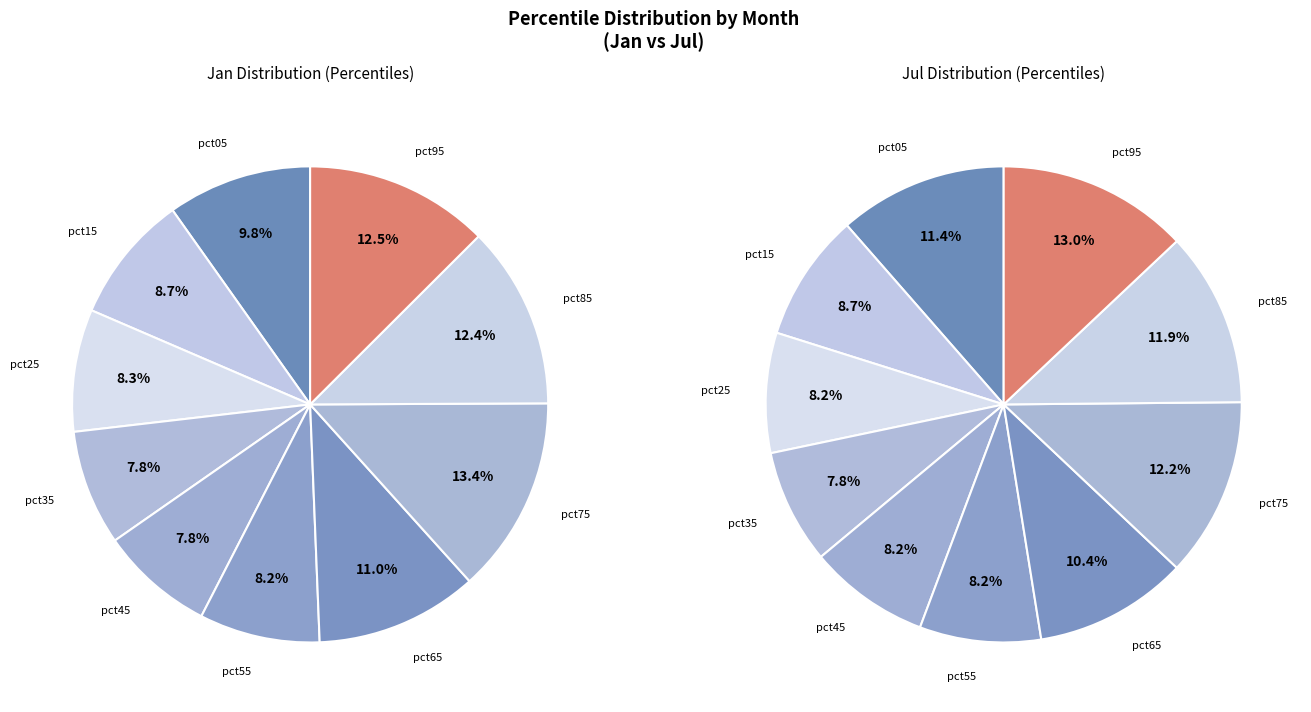

Is there a majority slice in this chart?

No